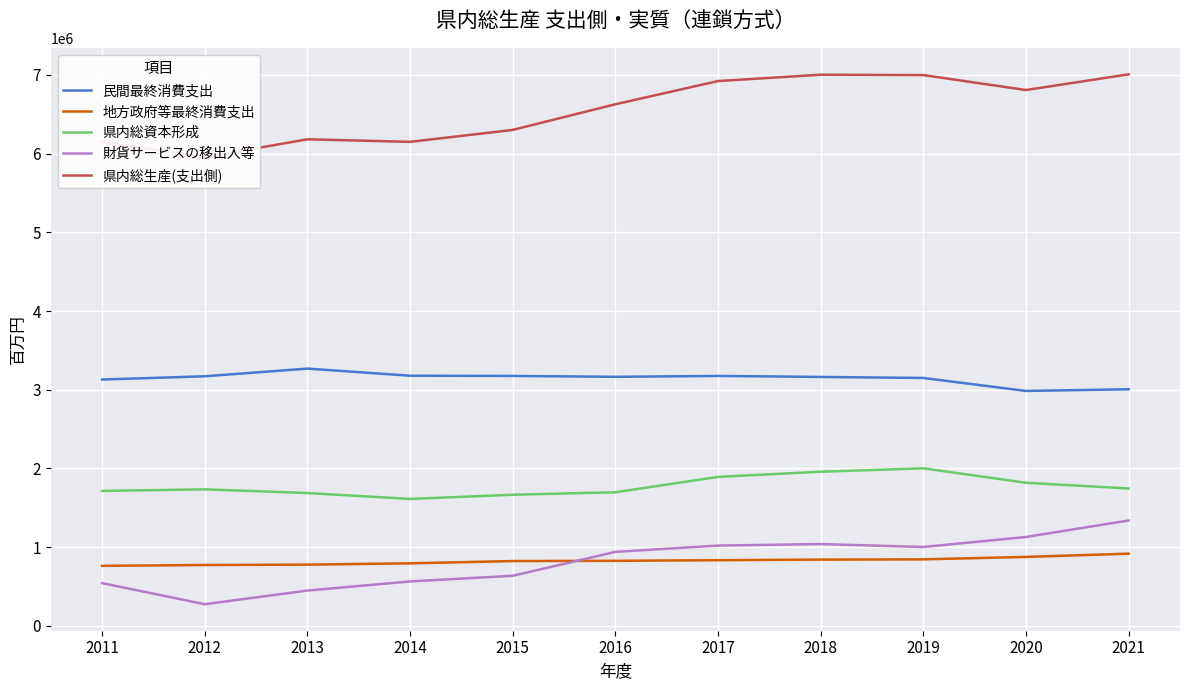

What are all the series names shown in the legend?

民間最終消費支出, 地方政府等最終消費支出, 県内総資本形成, 財貨サービスの移出入等, 県内総生産(支出側)